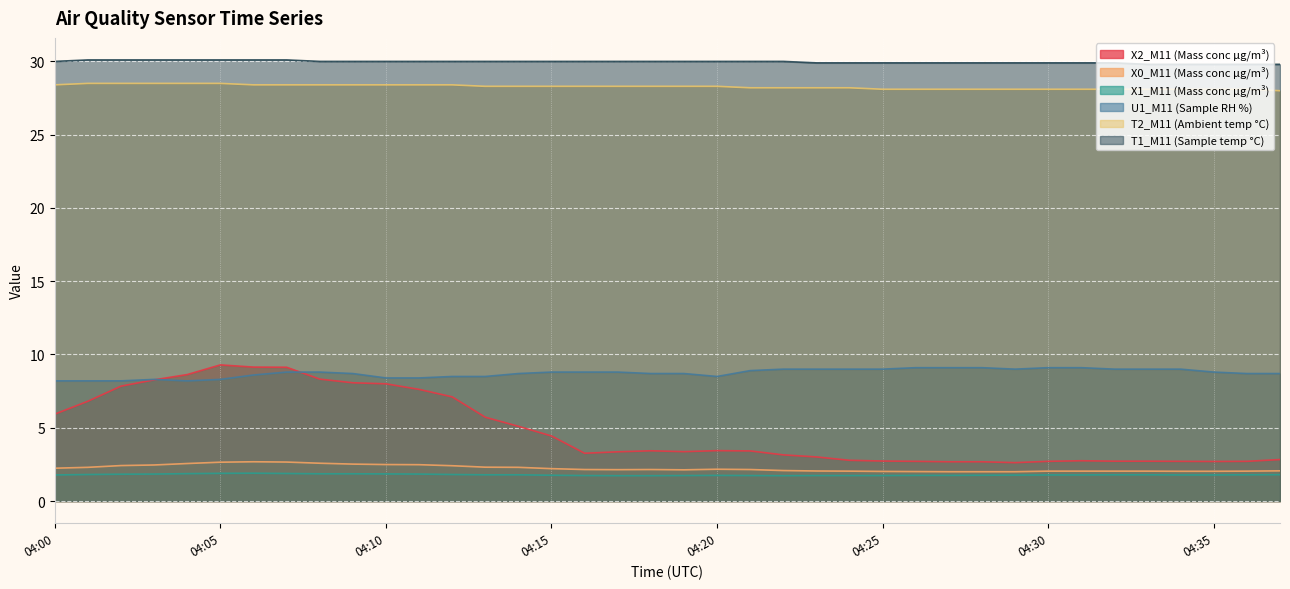

What is the value of the X0_M11 (Mass conc μg/m³) point at the 35th from the left?

2.0